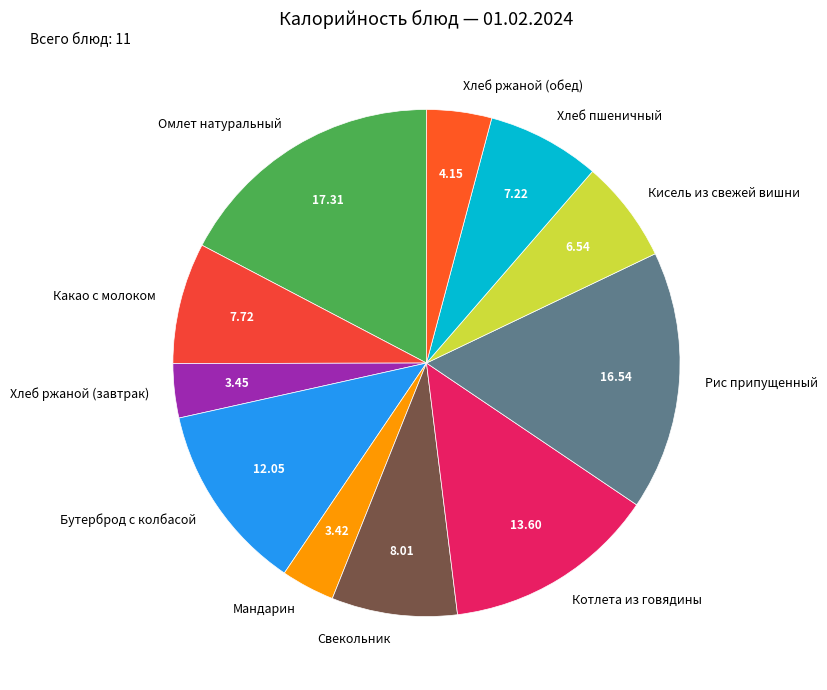

Does Омлет натуральный represent more than half of the total?

No